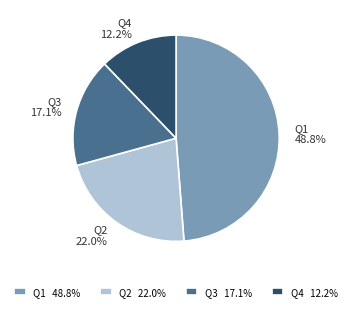

Is Q2 the majority of the pie?

No